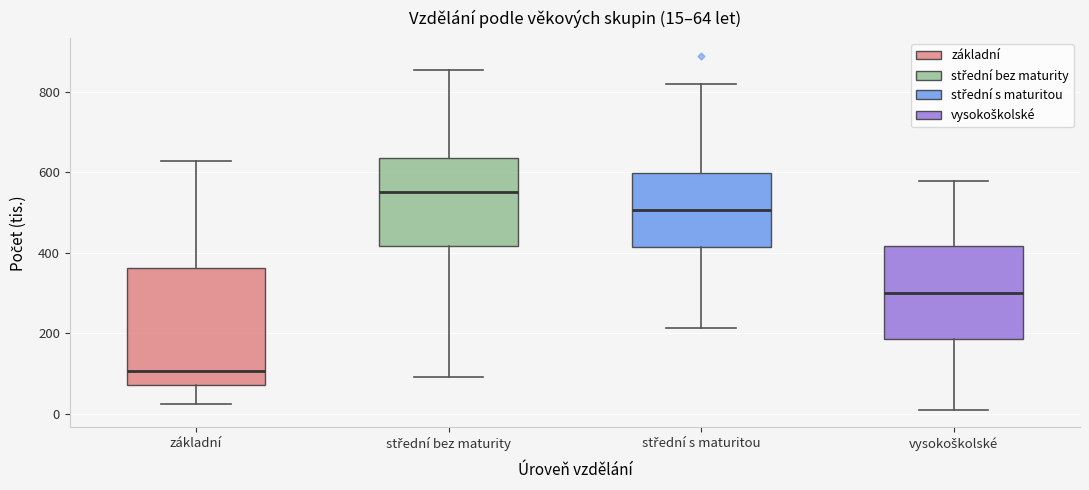

Which box has the highest median line?

střední bez maturity